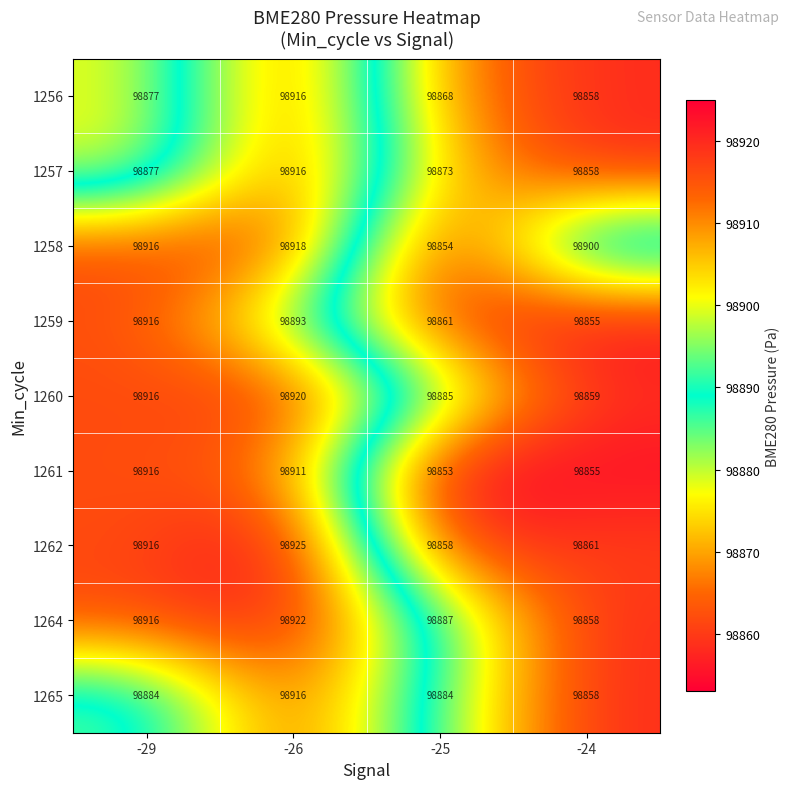

What is the greatest value displayed?

98925